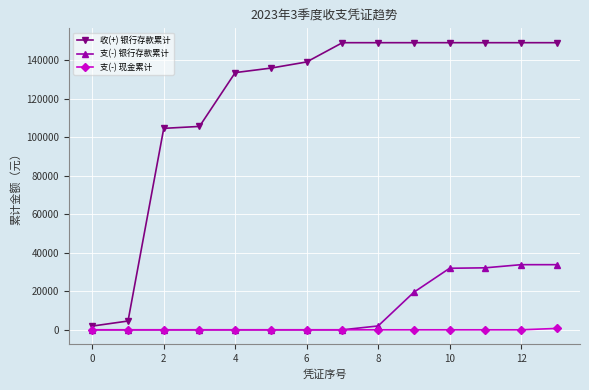

At how many categories does at least one series exceed 29658?

12